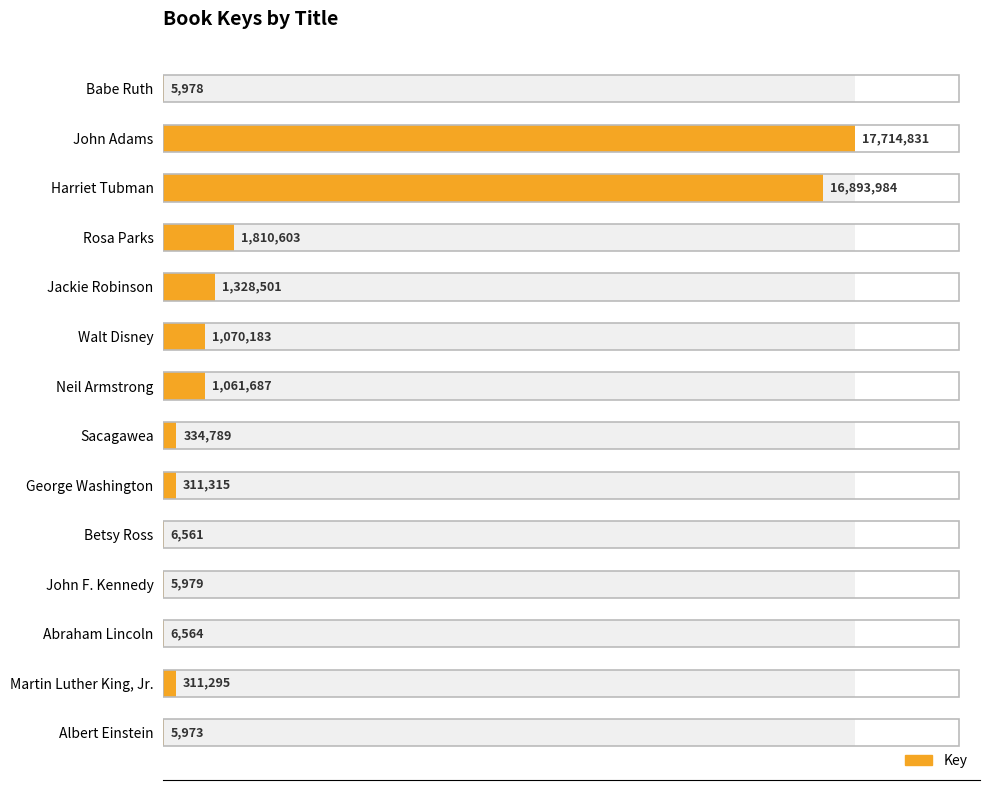

What position from the right is John F. Kennedy?

4